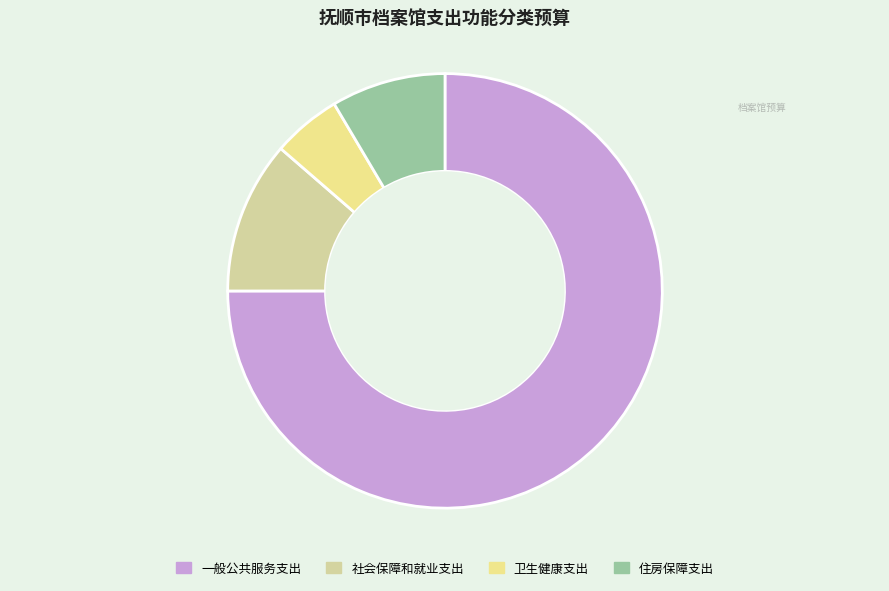

To the nearest percent, what is the difference between the 住房保障支出 and 社会保障和就业支出 slice percentages?

3%